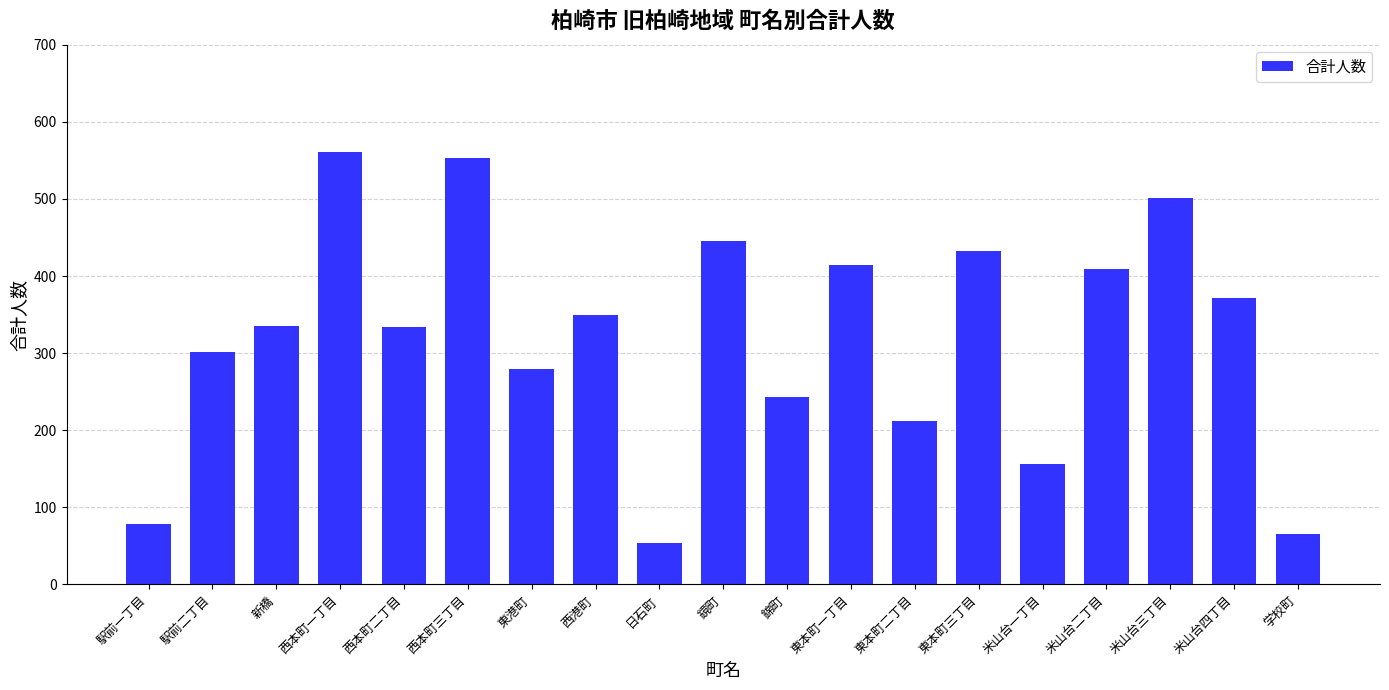

What is the value of the 13th bar from the left?

212